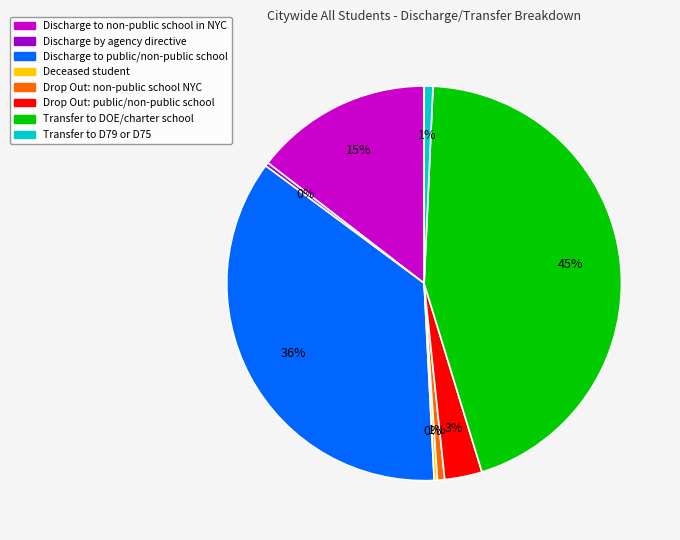

Which has a higher value, Drop Out: non-public school NYC or Drop Out: public/non-public school?

Drop Out: public/non-public school